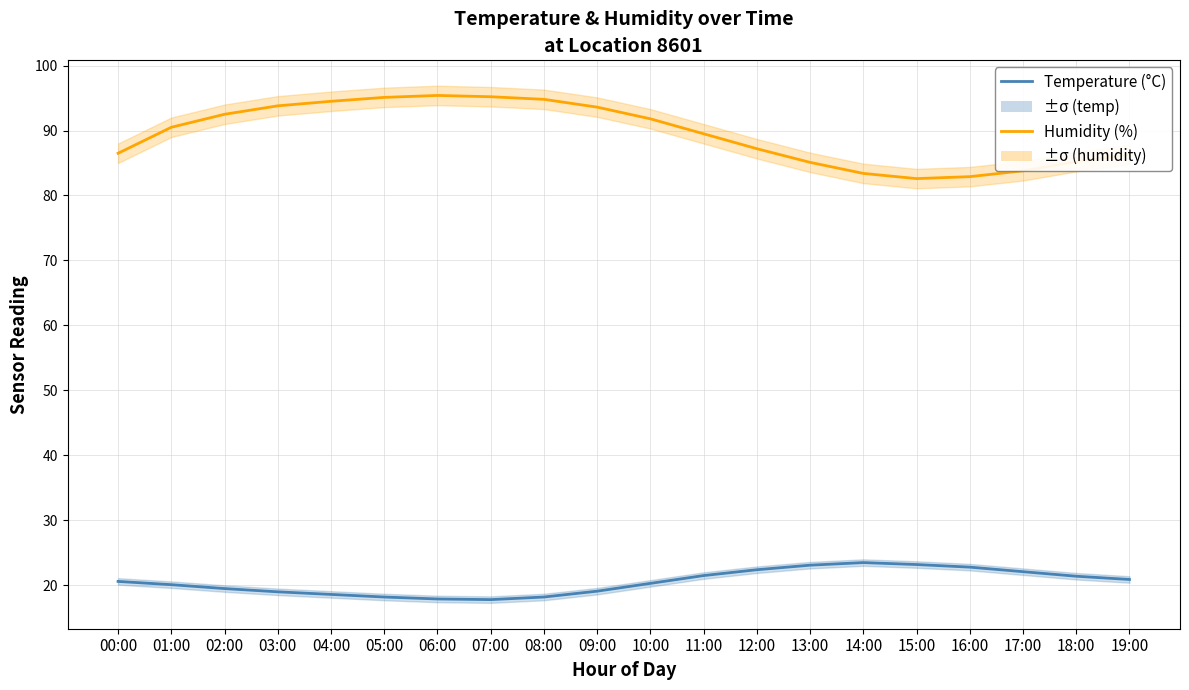

What is the value of the Humidity (%) point at the 13th from the left?

87.2